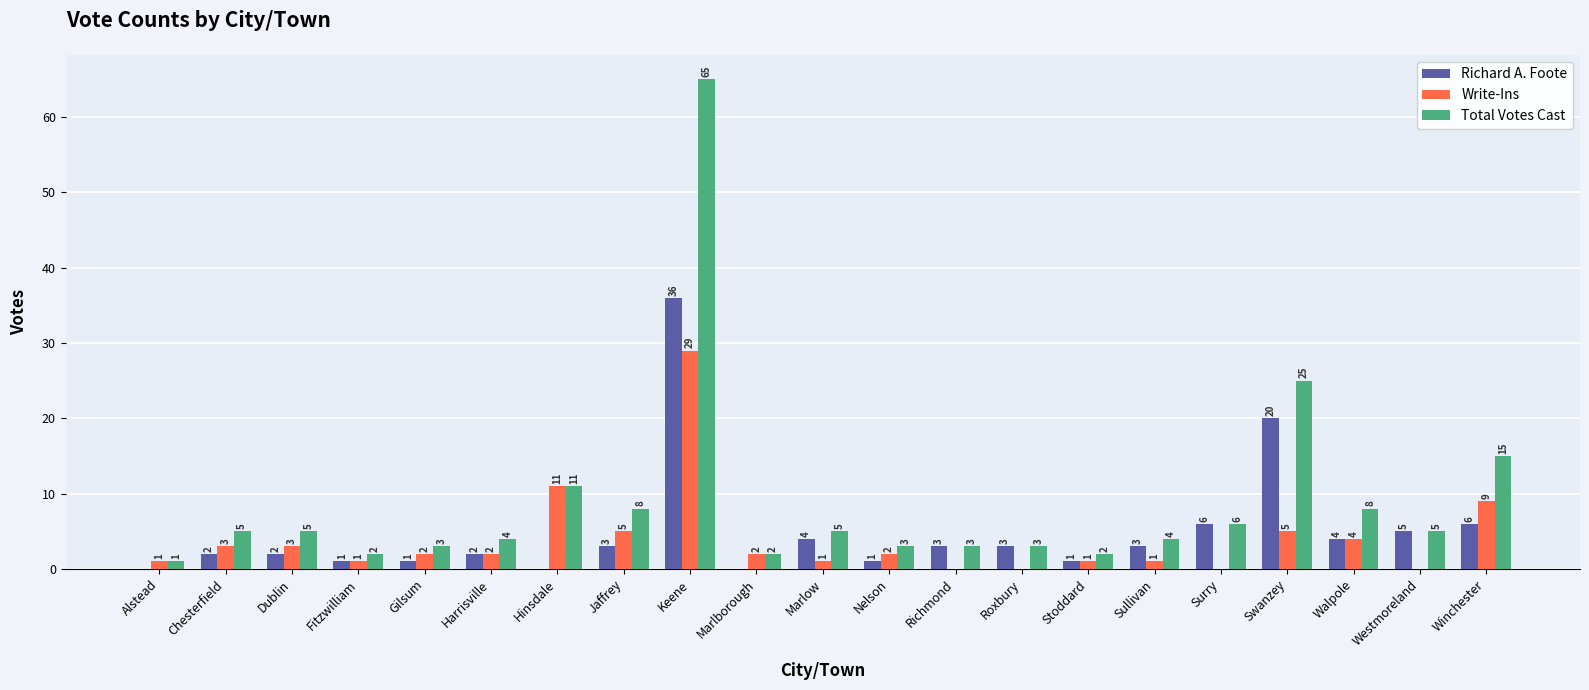

True or false: Total Votes Cast has a value of 4 at Winchester.

False